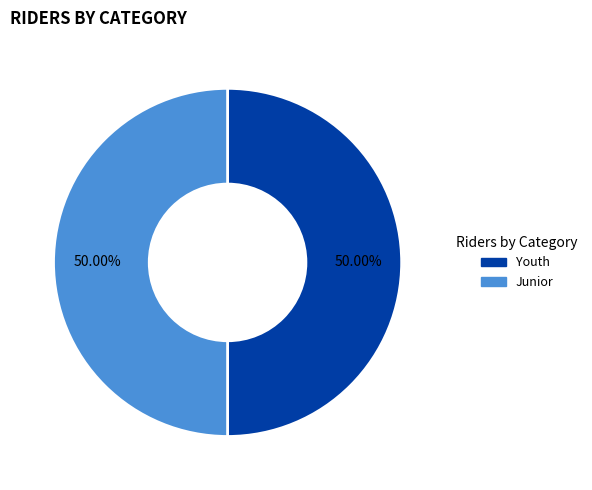

What is the ratio of the value at Youth to the value at Junior?

1.0